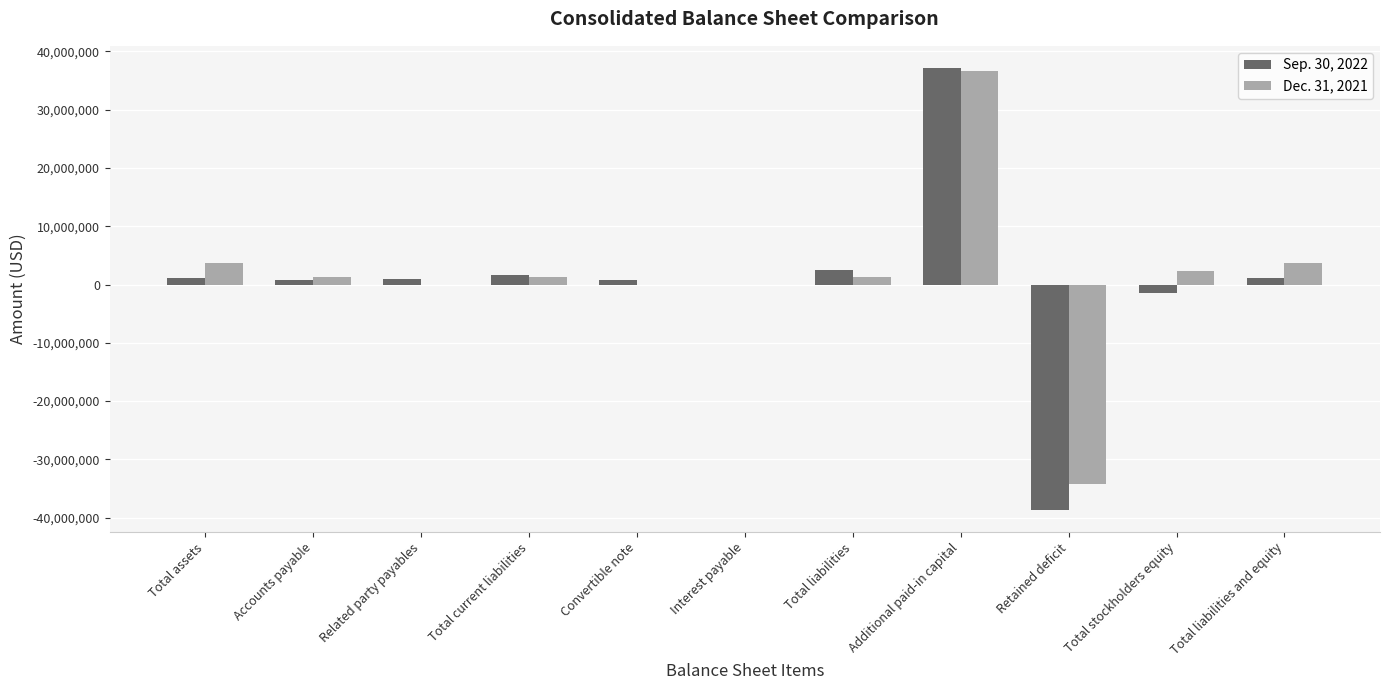

Which series has the largest total across all categories?

Dec. 31, 2021